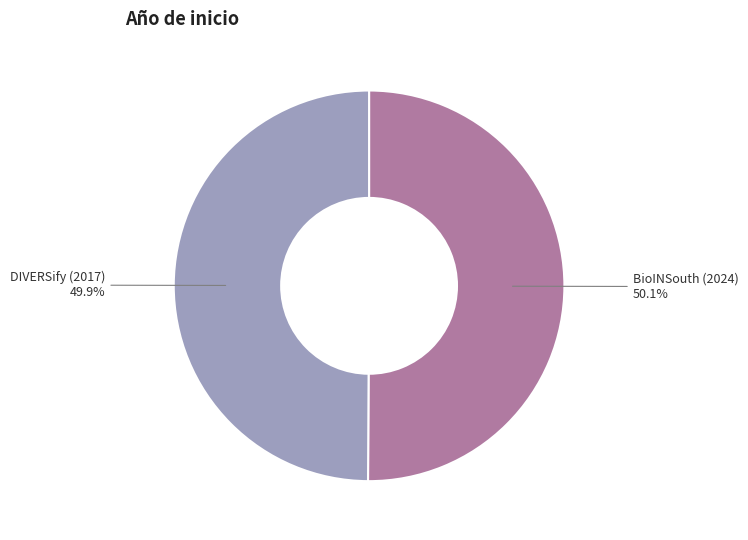

Approximately how many times larger is the value at BioINSouth (2024) compared to DIVERSify (2017)?

1.0